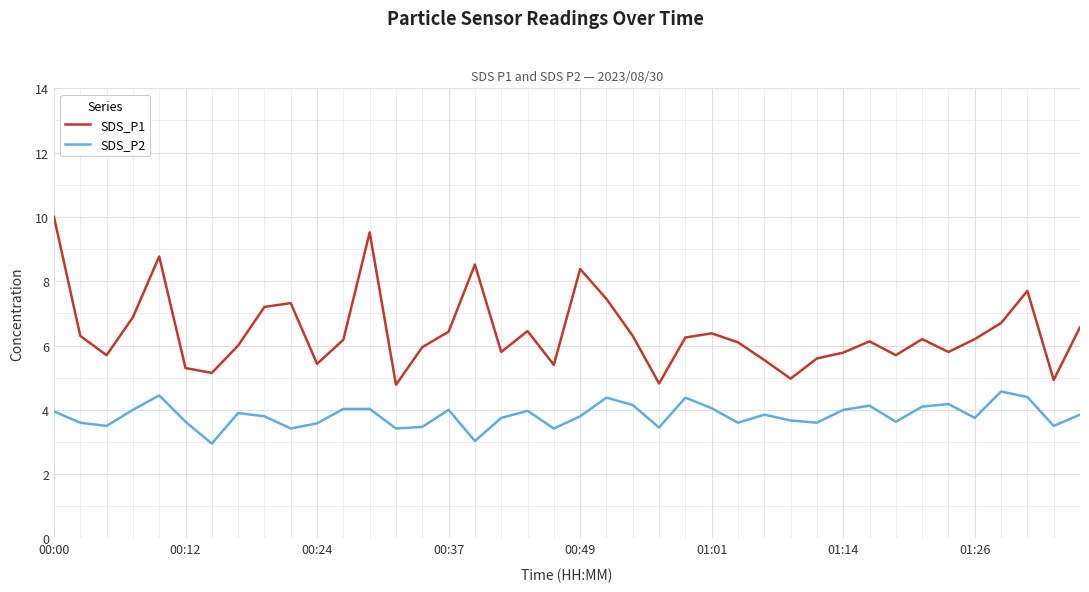

How many lines are shown in the chart?

2